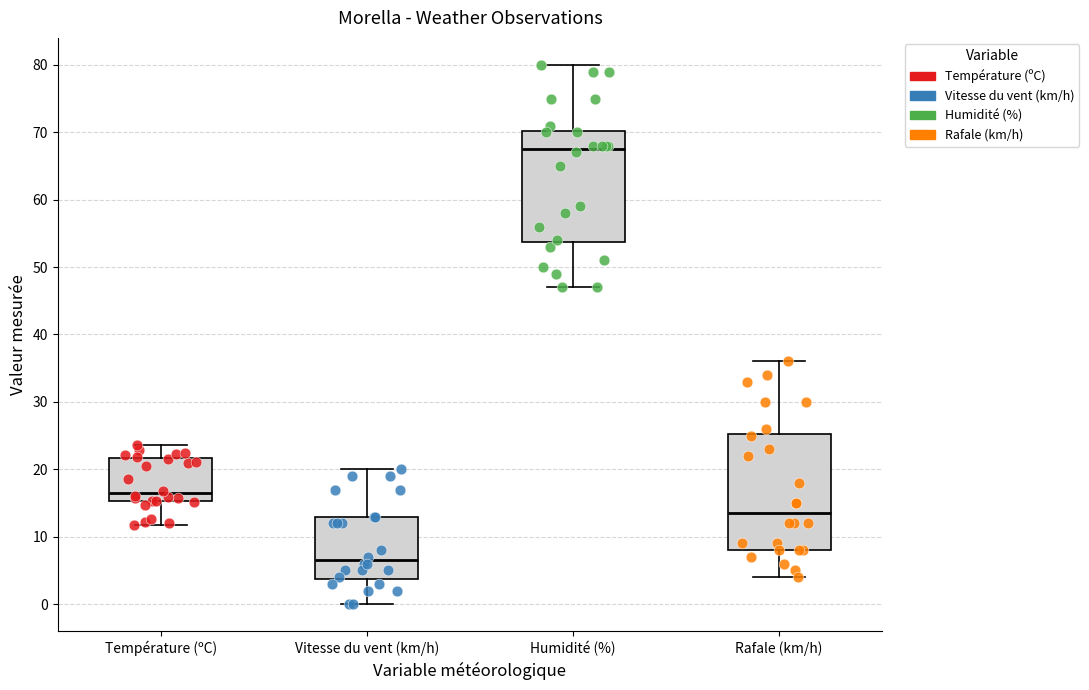

Where does the lower whisker of the box for Humidité (%) end on the y-axis? The values are not printed on the chart, so give them approximately, as read against the axis.

47